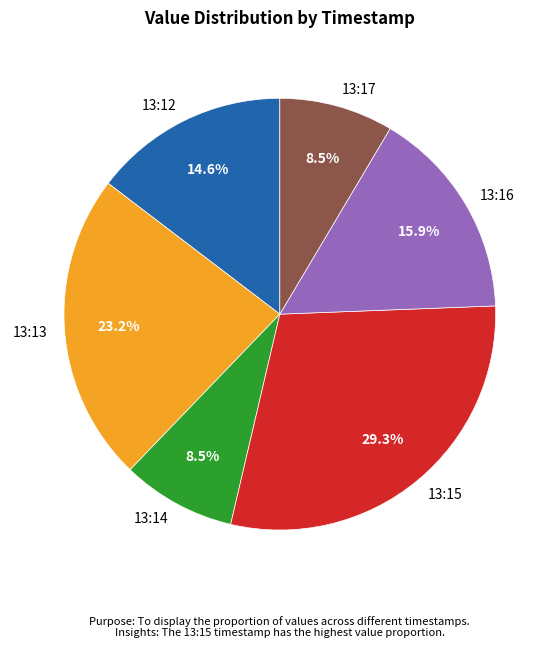

Which has a higher value, 13:14 or 13:15?

13:15